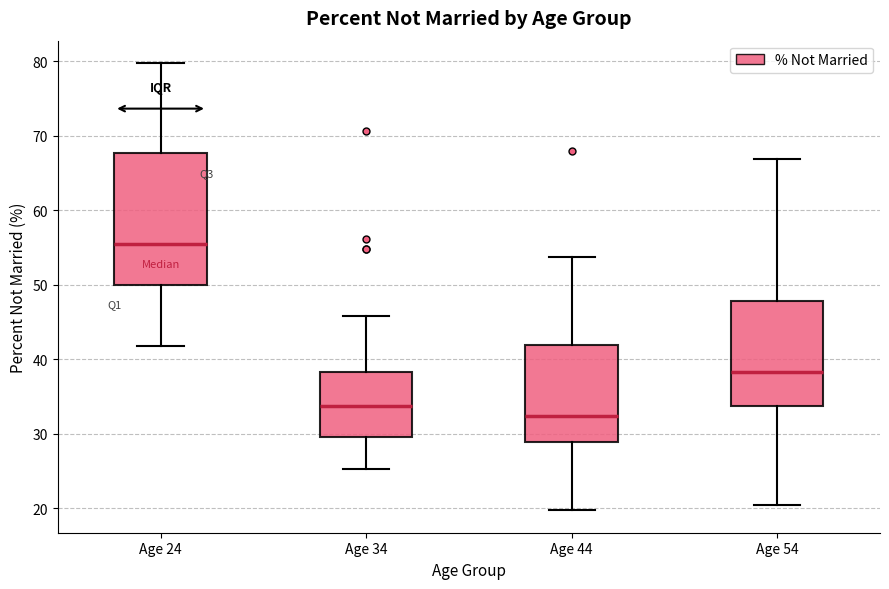

Comparing the boxes themselves (not the whiskers), which one is the tallest?

Age 24